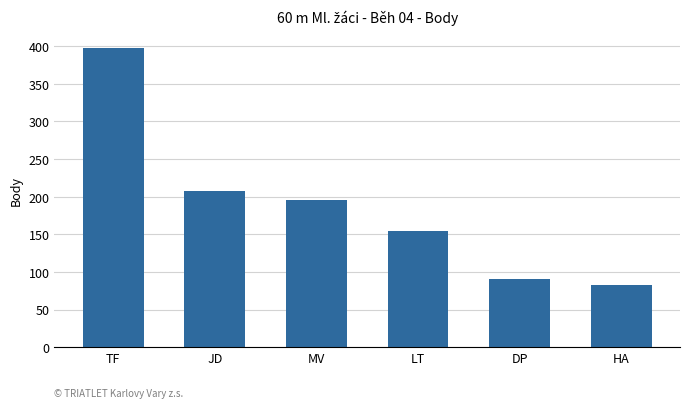

True or false: the data shows 88 at JD.

False